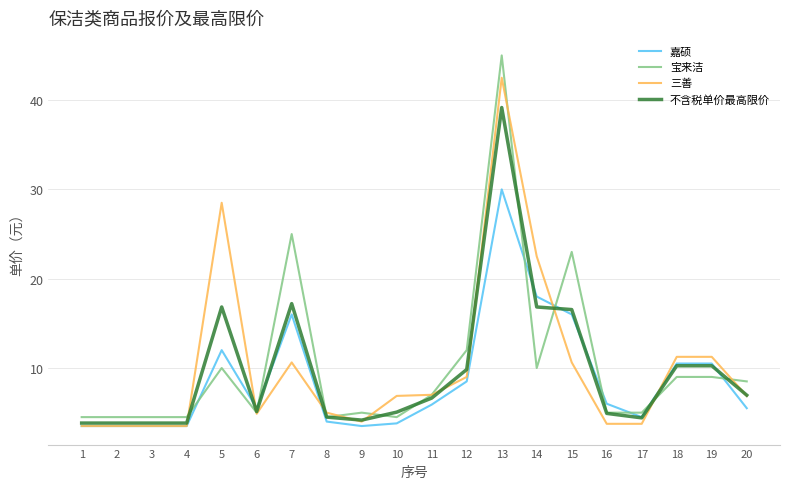

What is the sum of the 不含税单价最高限价 values at 19 and 12?

20.1